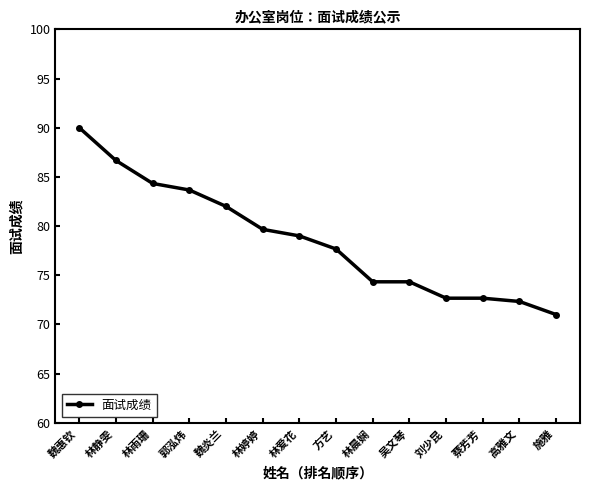

Which category has the highest value across all series?

魏惠钦